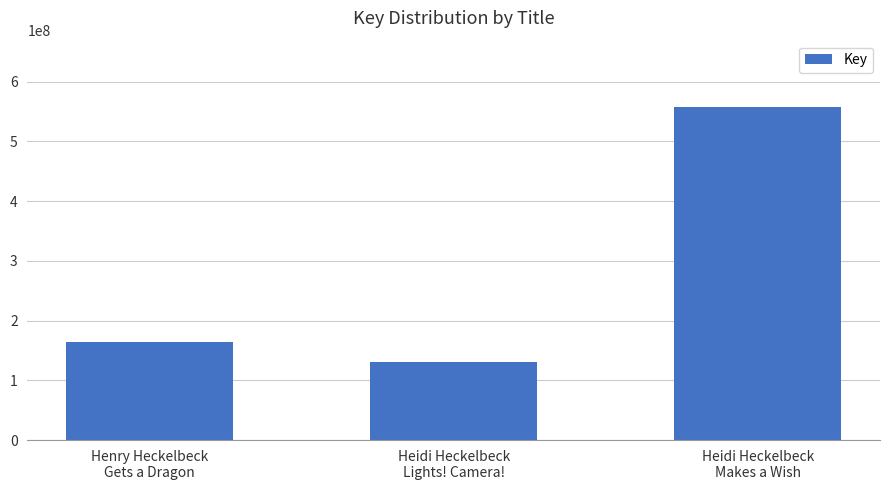

List the labels in order of value, largest first.

Heidi Heckelbeck
Makes a Wish, Henry Heckelbeck
Gets a Dragon, Heidi Heckelbeck
Lights! Camera!